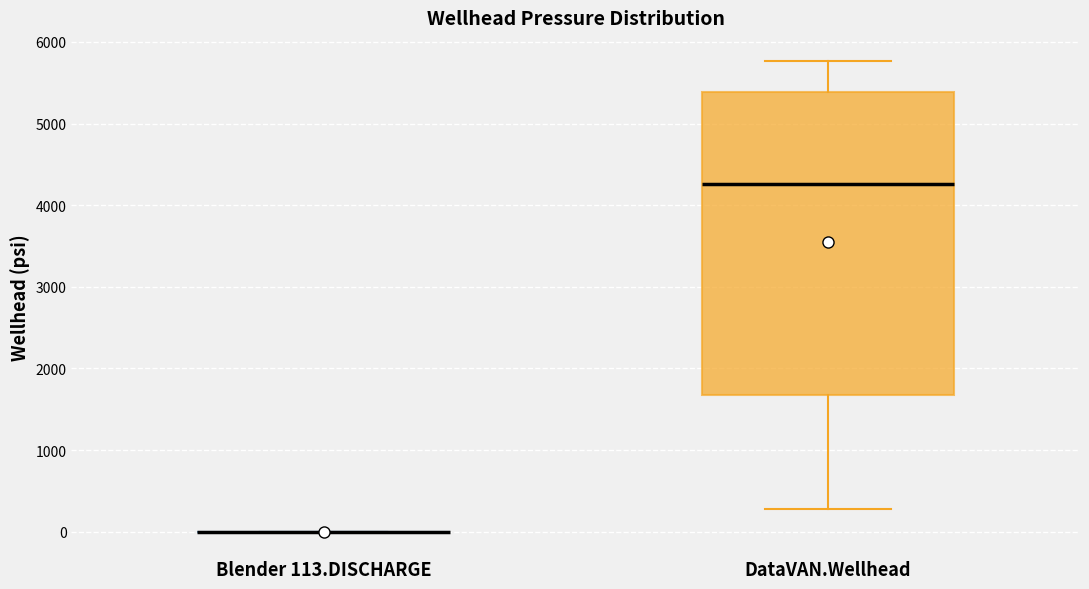

Reading left to right, read every box against the y-axis: the position of its median line, the range the box covers, and the ends of its whiskers. The values are not printed on the chart, so give them approximately, as read against the axis.

Blender 113.DISCHARGE: box collapsed to a line at 0, whiskers 0 to 0
DataVAN.Wellhead: median 4300, box 1700 to 5400, whiskers 300 to 5800